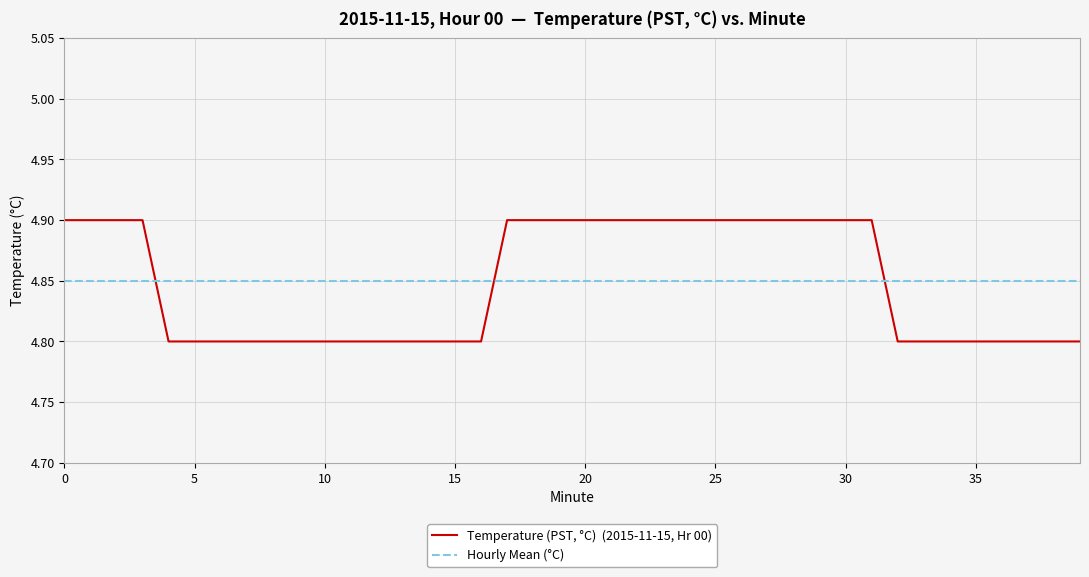

What is the maximum value shown in the chart?

4.9